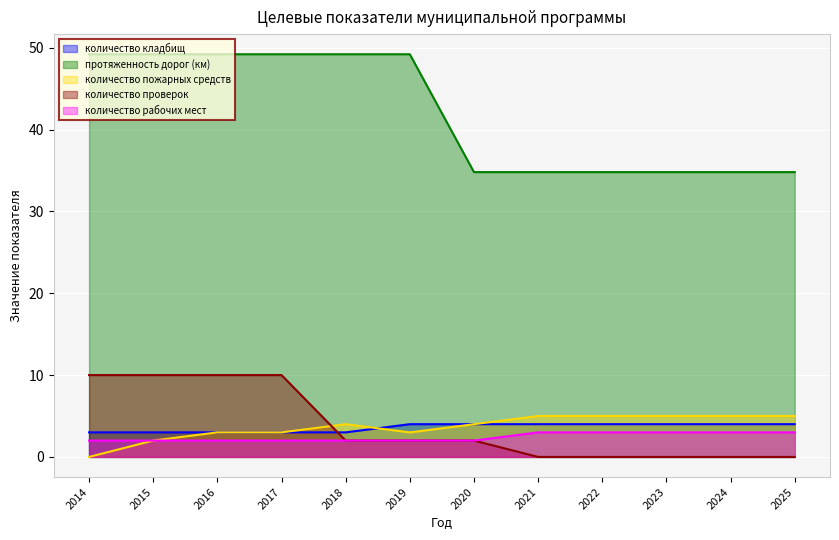

The value of количество пожарных средств at 2016 is 3.0. True or false?

True